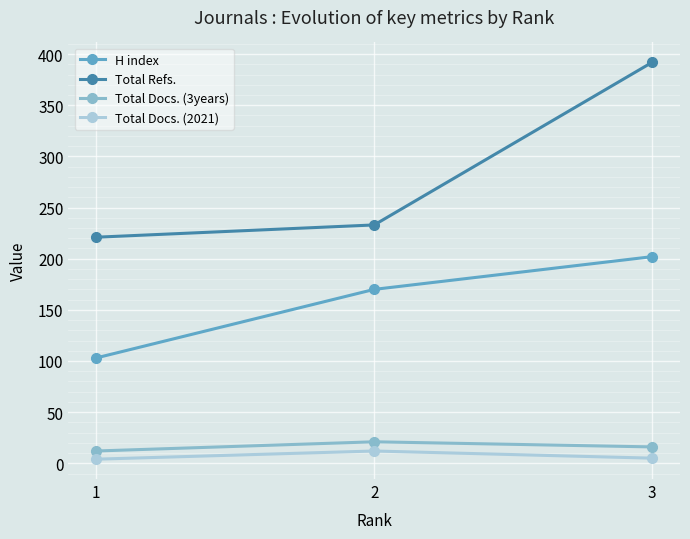

What is the minimum value shown in the chart?

4